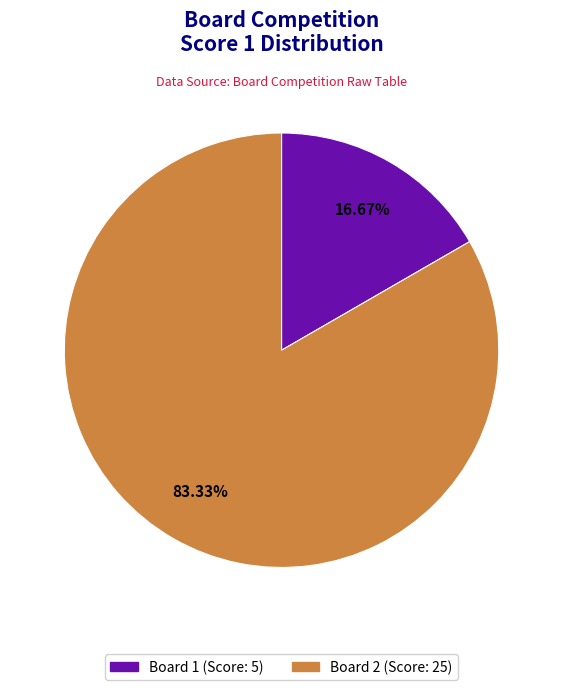

To the nearest percent, what is the difference between the Board 2 and Board 1 slice percentages?

67%